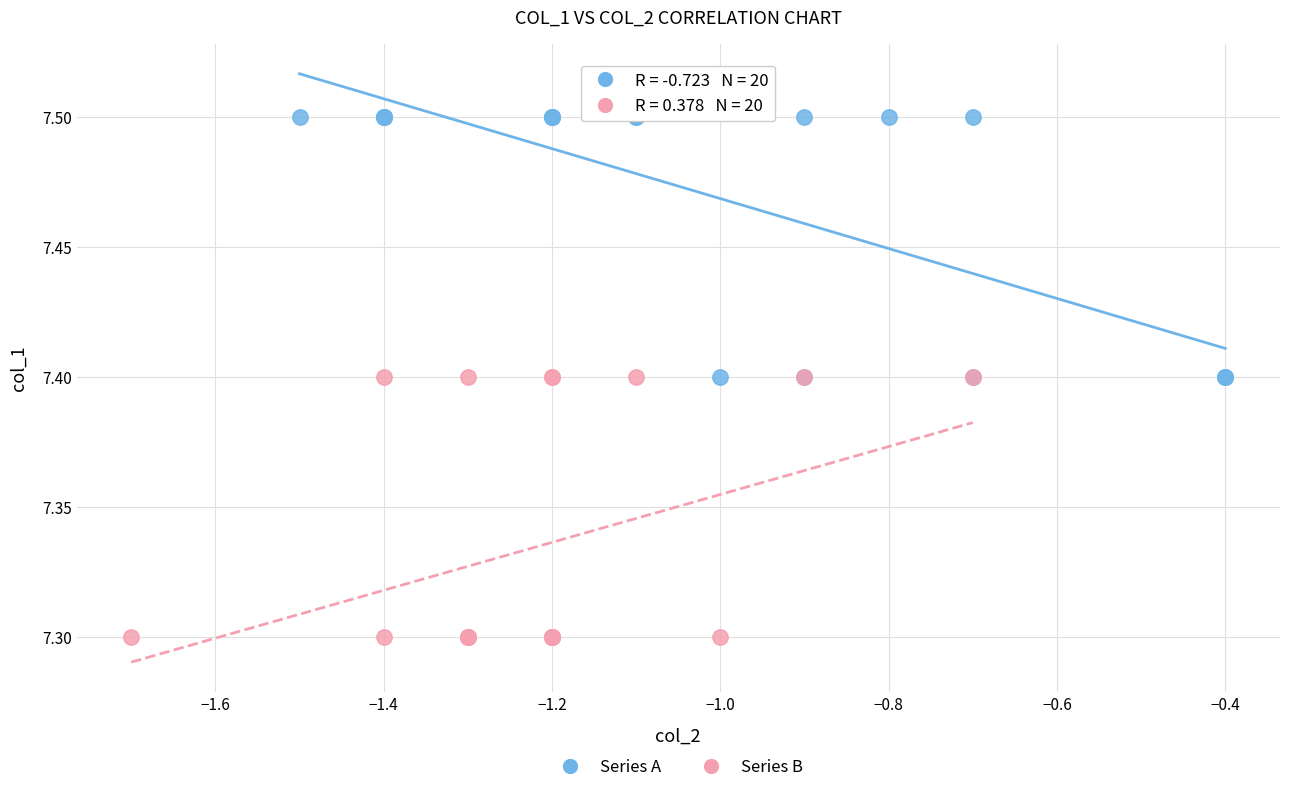

Which series reaches the maximum Y coordinate?

Series A